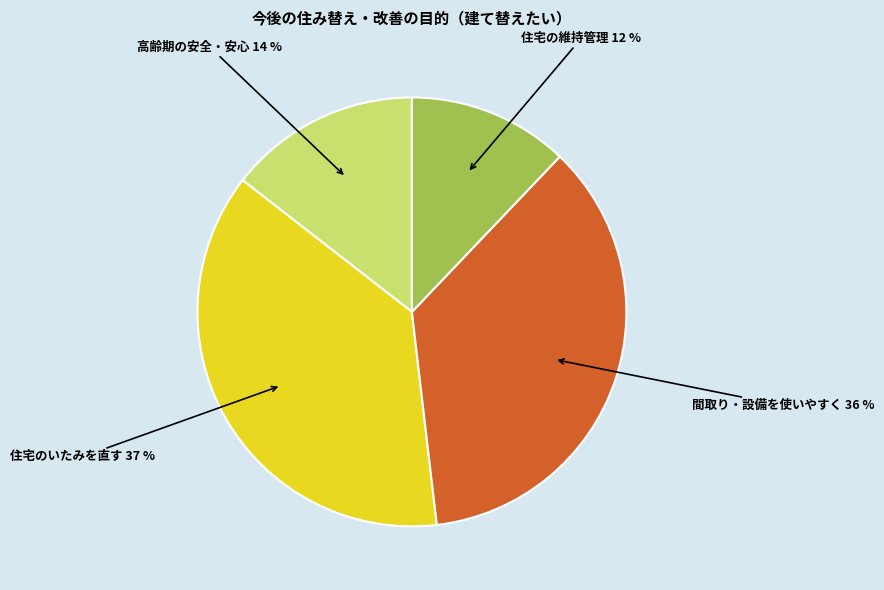

Does any single category account for the majority?

No